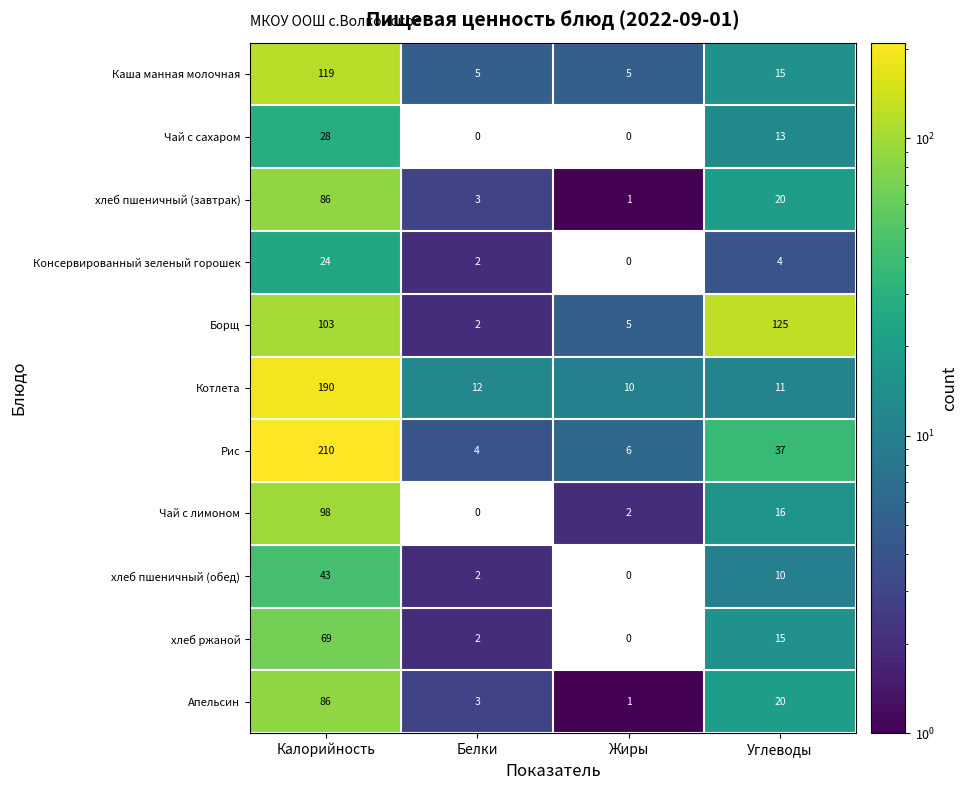

List the labels in order of Котлета value, smallest first.

Жиры, Углеводы, Белки, Калорийность